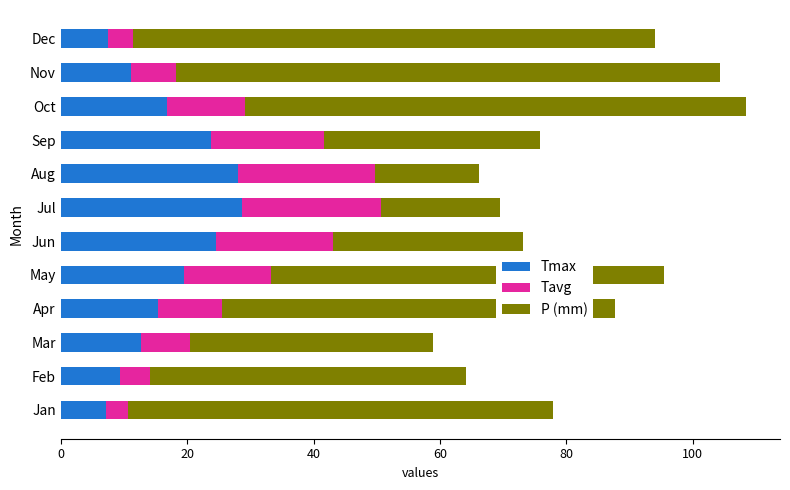

What is the average value of the Tmax series?

17.0